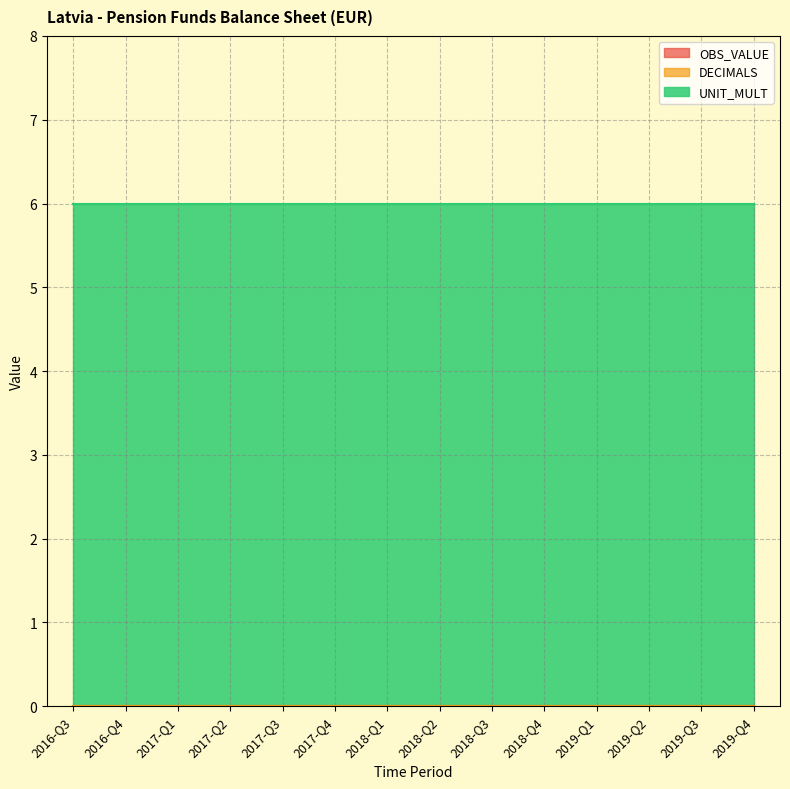

What position from the left is 2019-Q2?

12